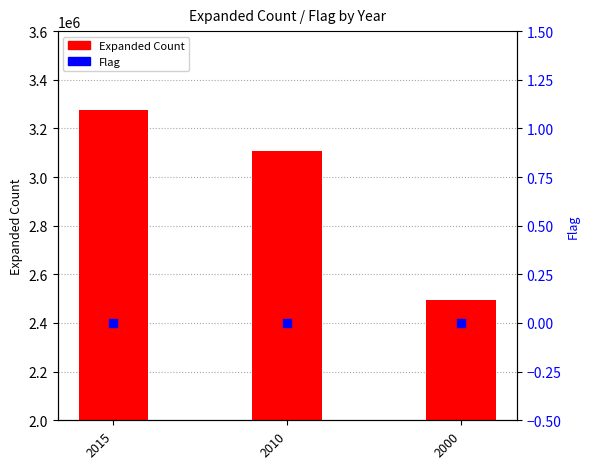

Is the value of Expanded Count at 2010 greater than the value of Flag at 2015?

Yes